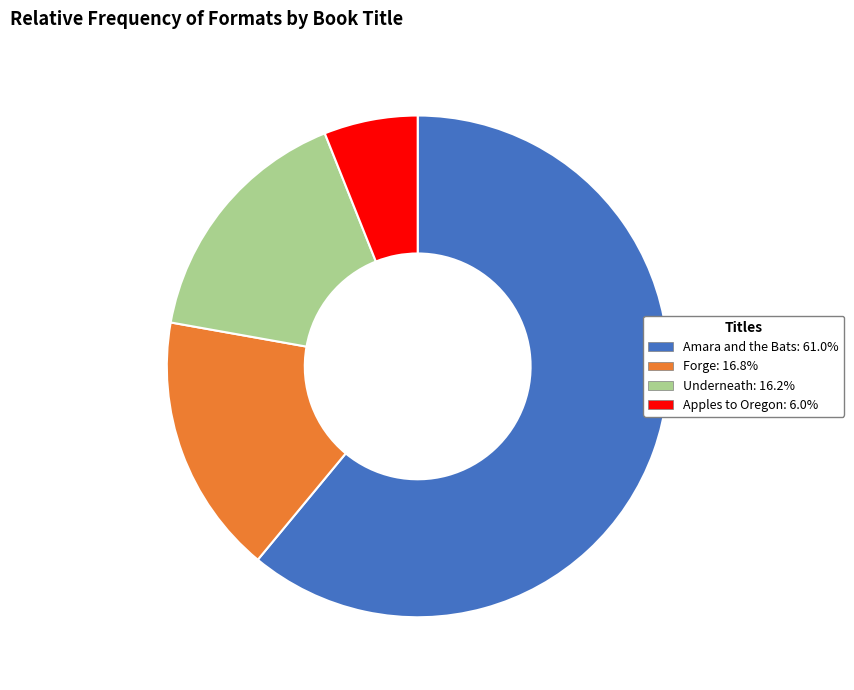

Do Apples to Oregon and Forge together represent more than half of the pie?

No